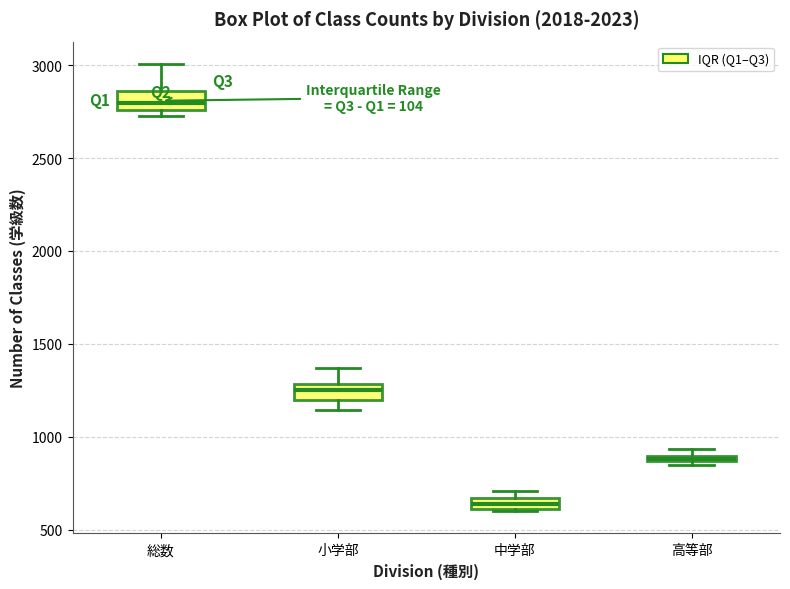

Where is the lower edge of the box for 中学部 on the y-axis? The values are not printed on the chart, so give them approximately, as read against the axis.

600